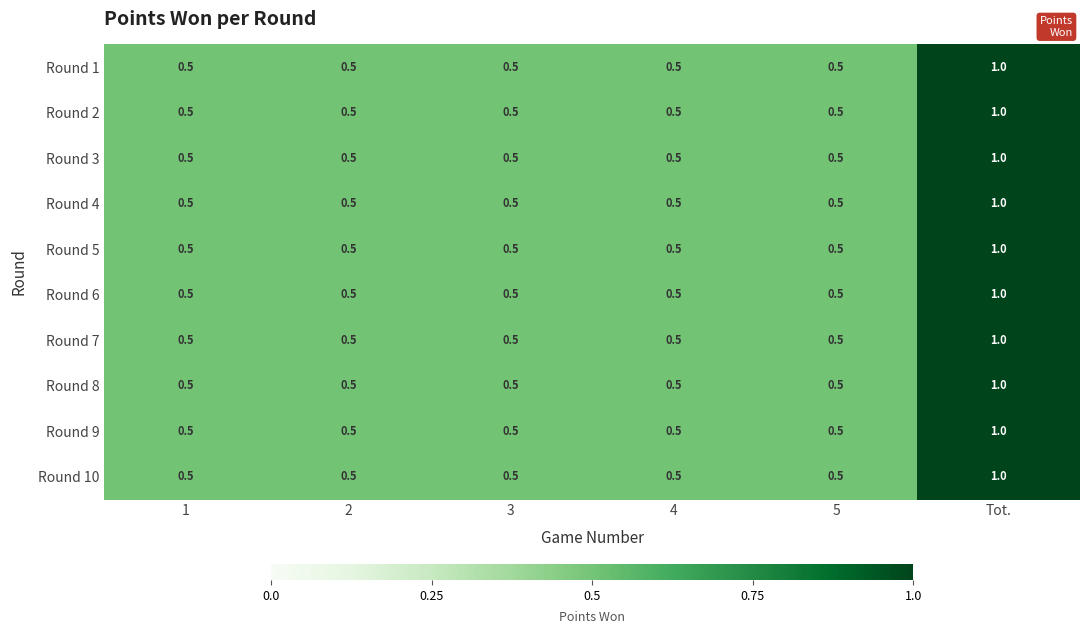

What is the highest value of the Round 7 series?

1.0